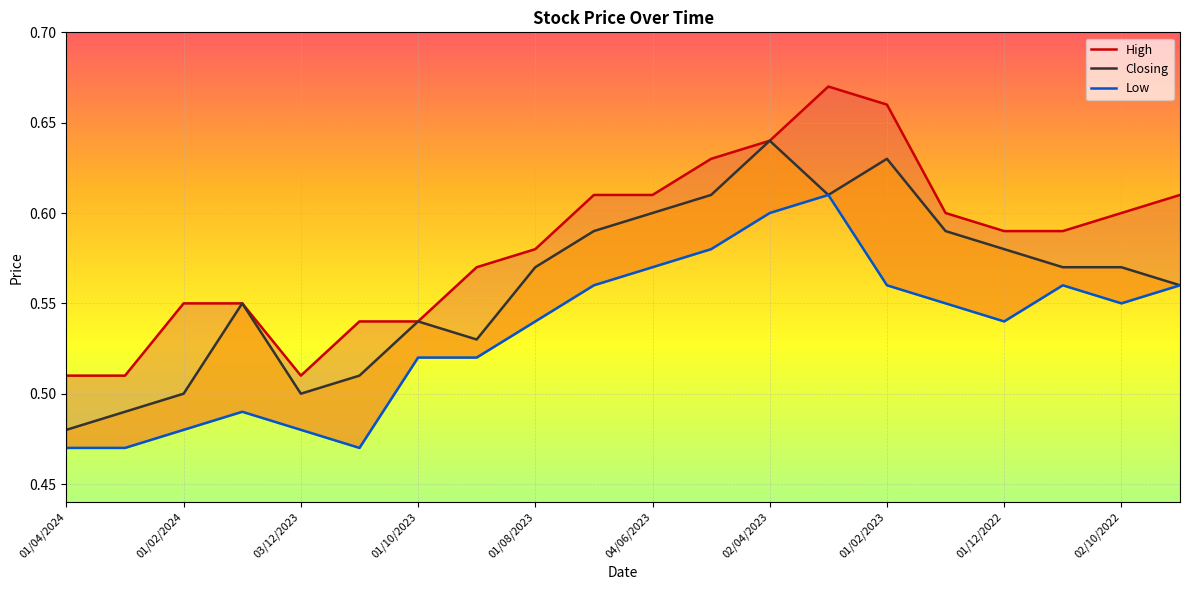

Reading left to right, extract all data points from this chart.

High: 0.5	0.5	0.6	0.6	0.5	0.5	0.5	0.6	0.6	0.6	0.6	0.6	0.6	0.7	0.7	0.6	0.6	0.6	0.6	0.6
Closing: 0.5	0.5	0.5	0.6	0.5	0.5	0.5	0.5	0.6	0.6	0.6	0.6	0.6	0.6	0.6	0.6	0.6	0.6	0.6	0.6
Low: 0.5	0.5	0.5	0.5	0.5	0.5	0.5	0.5	0.5	0.6	0.6	0.6	0.6	0.6	0.6	0.6	0.5	0.6	0.6	0.6